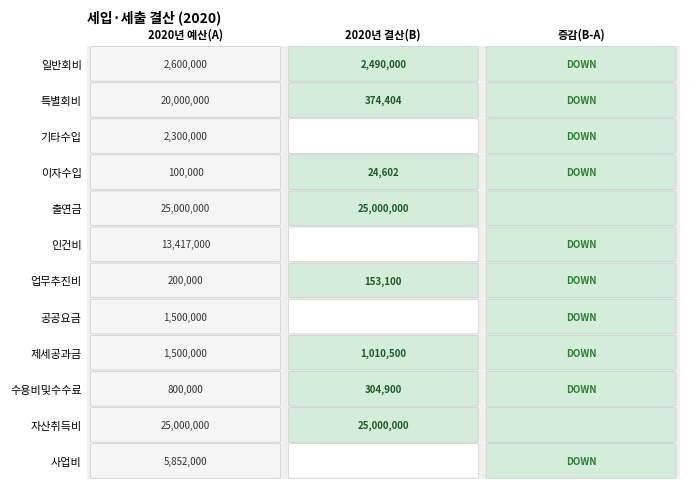

The value of 회비 at 인건비 is 0. True or false?

True